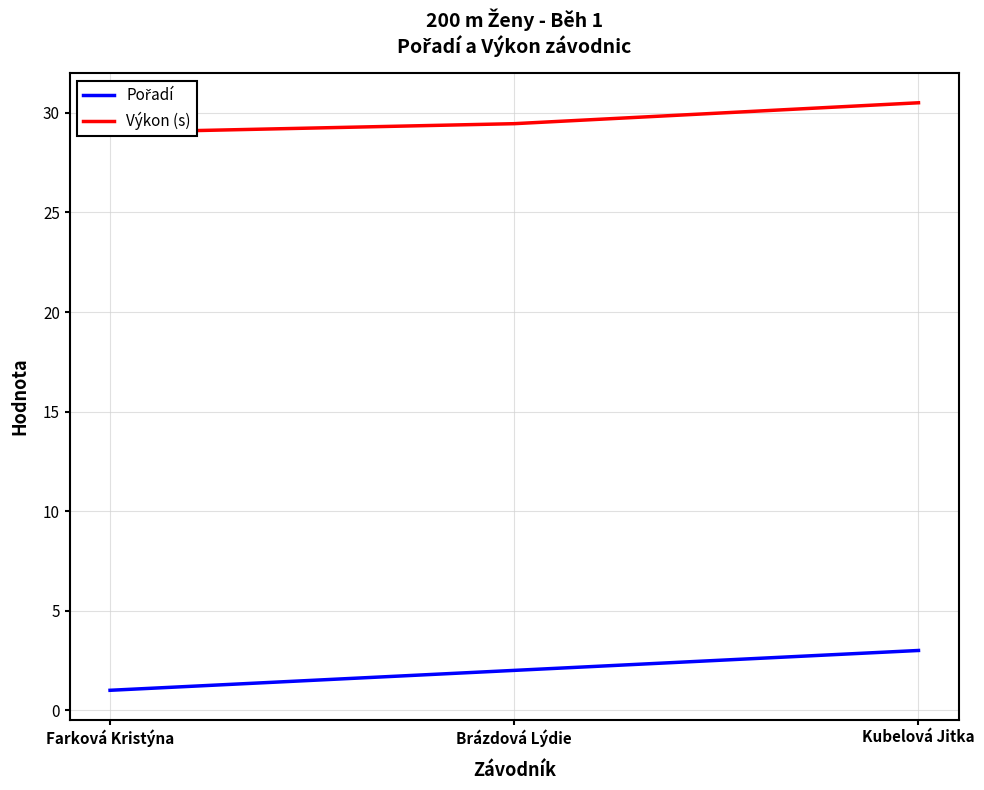

Reading left to right, what are all the values shown in this chart?

Pořadí: 1.0	2.0	3.0
Výkon (s): 29.0	29.5	30.5